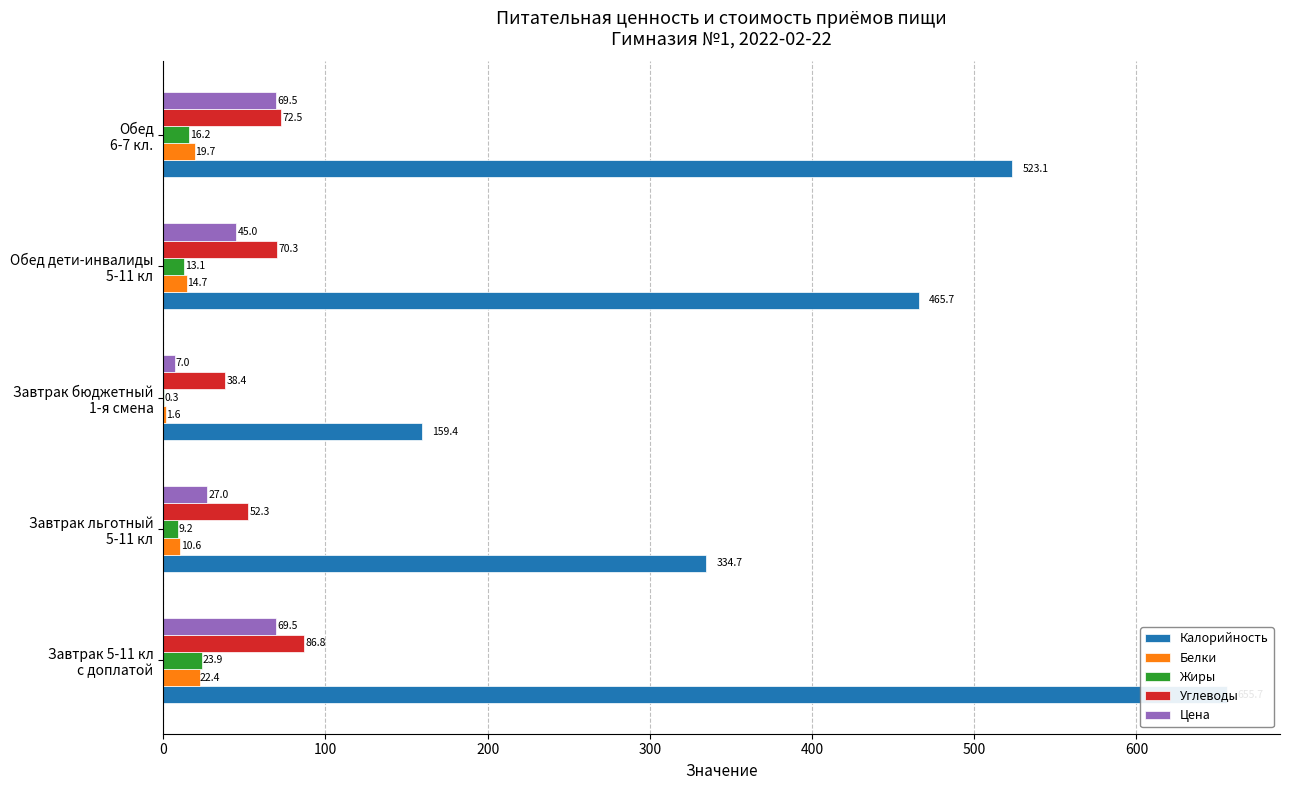

At how many categories does at least one series exceed 388?

3